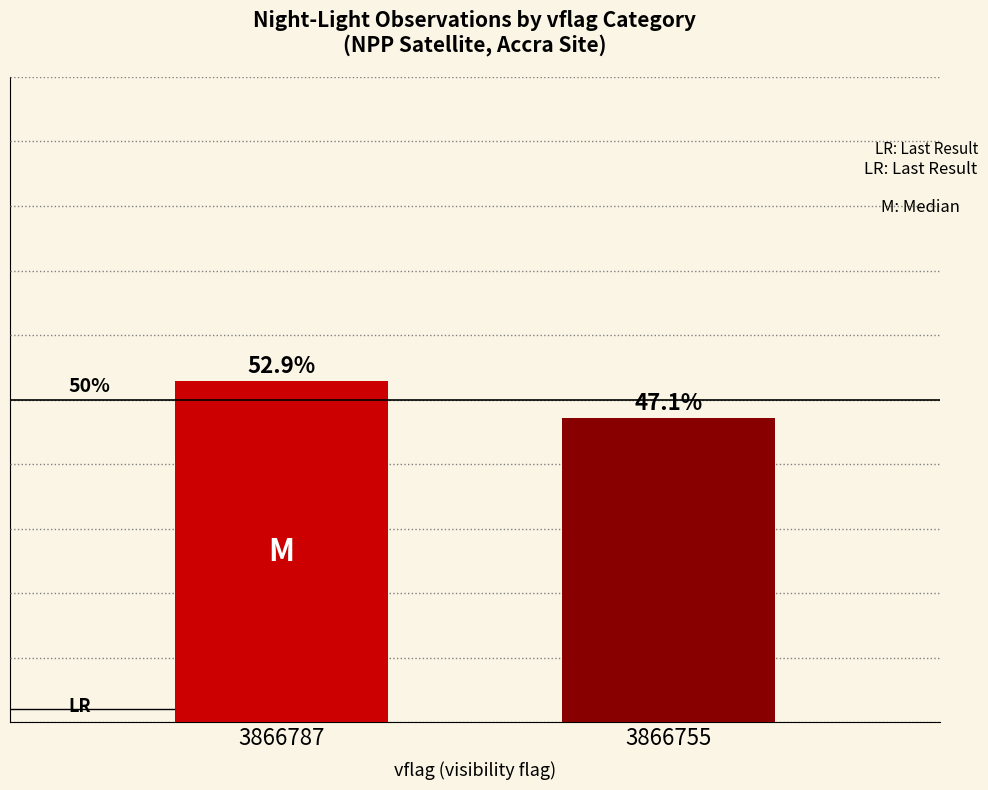

Rank the categories by value from highest to lowest.

3866787, 3866755